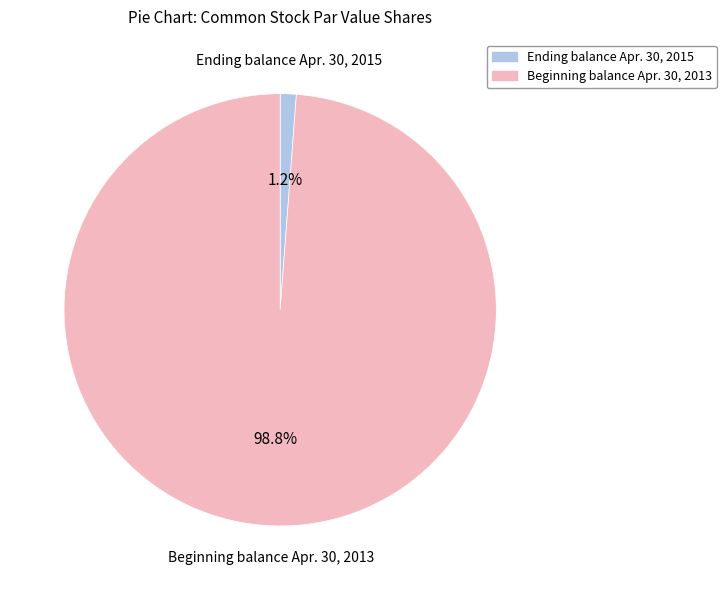

Is there any slice that represents more than half of the pie?

Yes